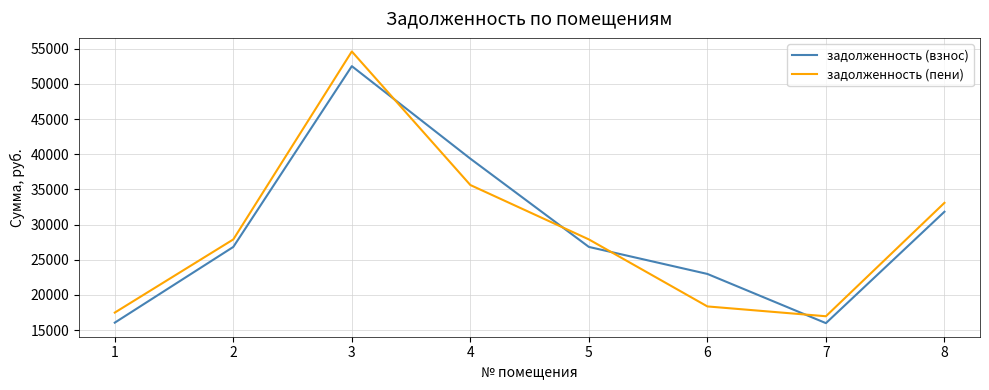

The value of задолженность (взнос) at 2 is 8126.8. True or false?

False